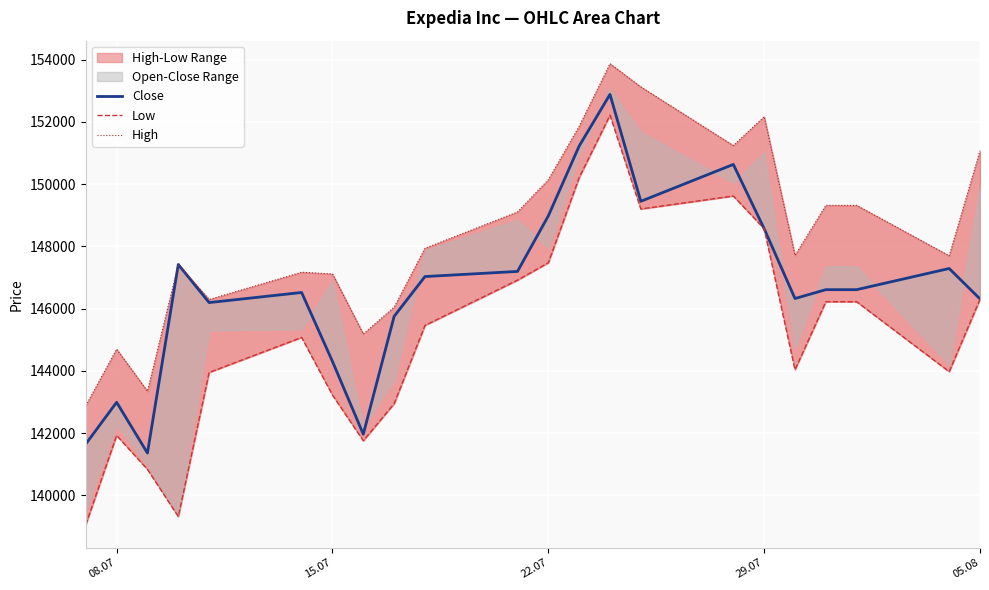

What is the value of the Close point at the 16th from the left?

150634